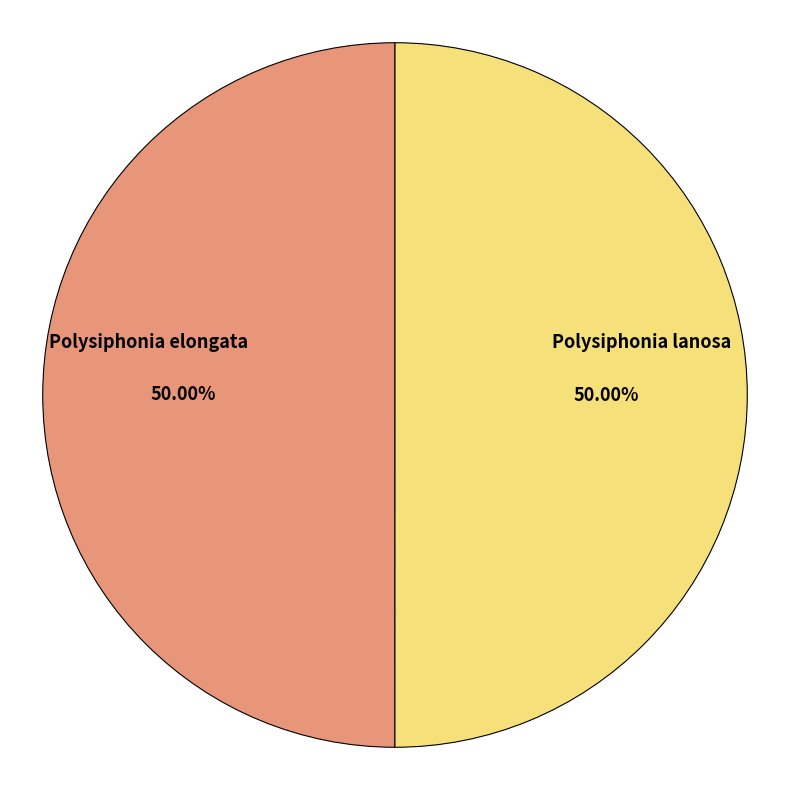

Is the sum of Polysiphonia elongata and Polysiphonia lanosa greater than half?

Yes